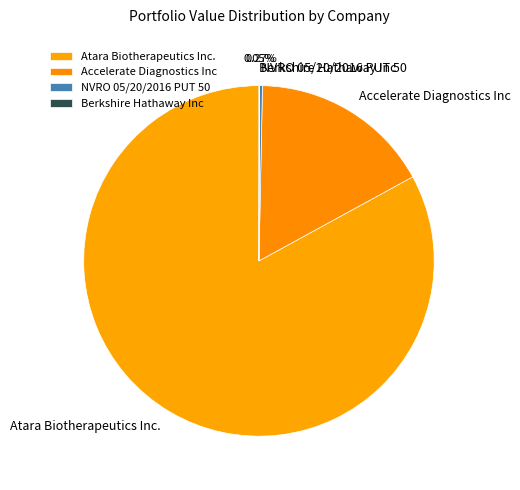

Which slice is the largest?

Atara Biotherapeutics Inc.